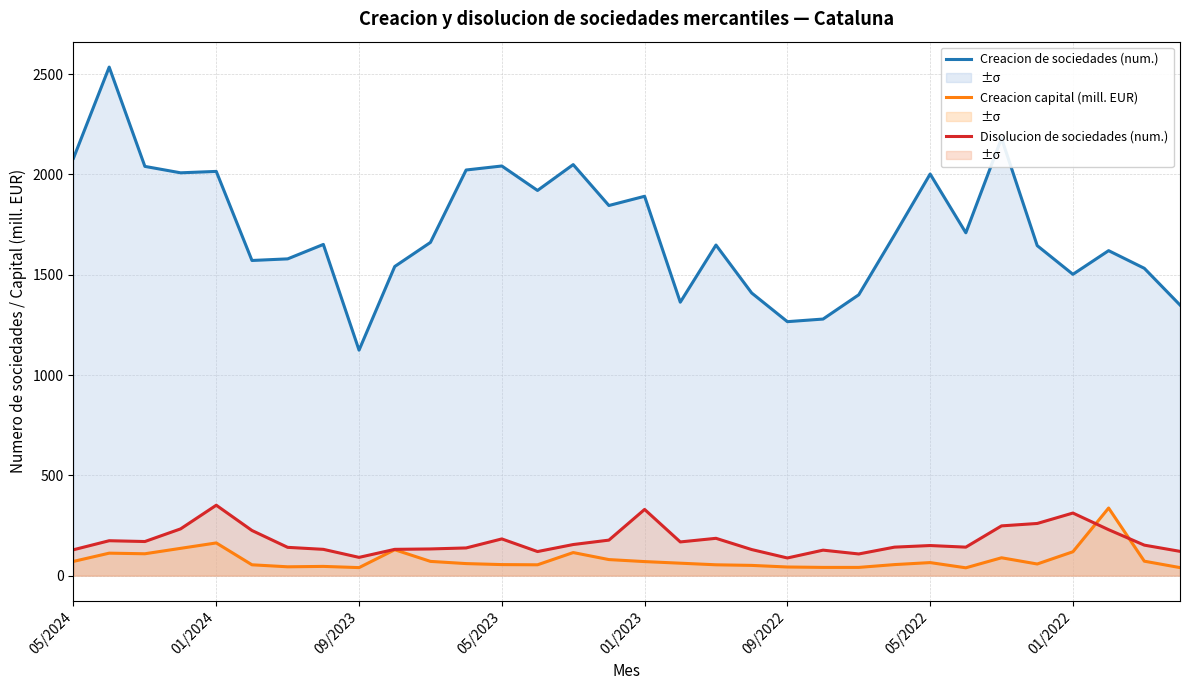

True or false: Creacion de sociedades (num.) and Creacion capital (mill. EUR) cross at least once.

False